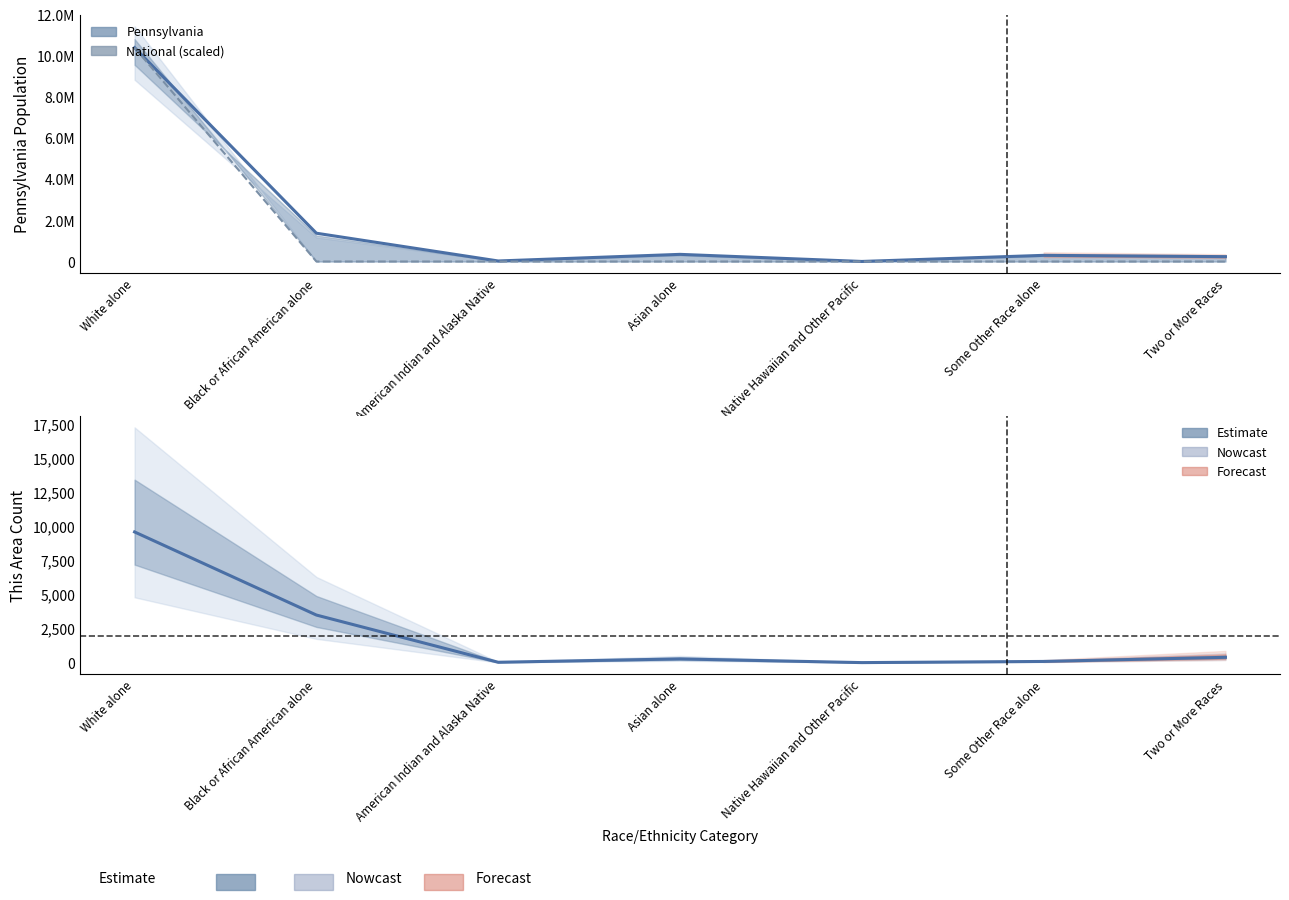

True or false: National (scaled) has a value of 952.5 at Some Other Race alone.

False